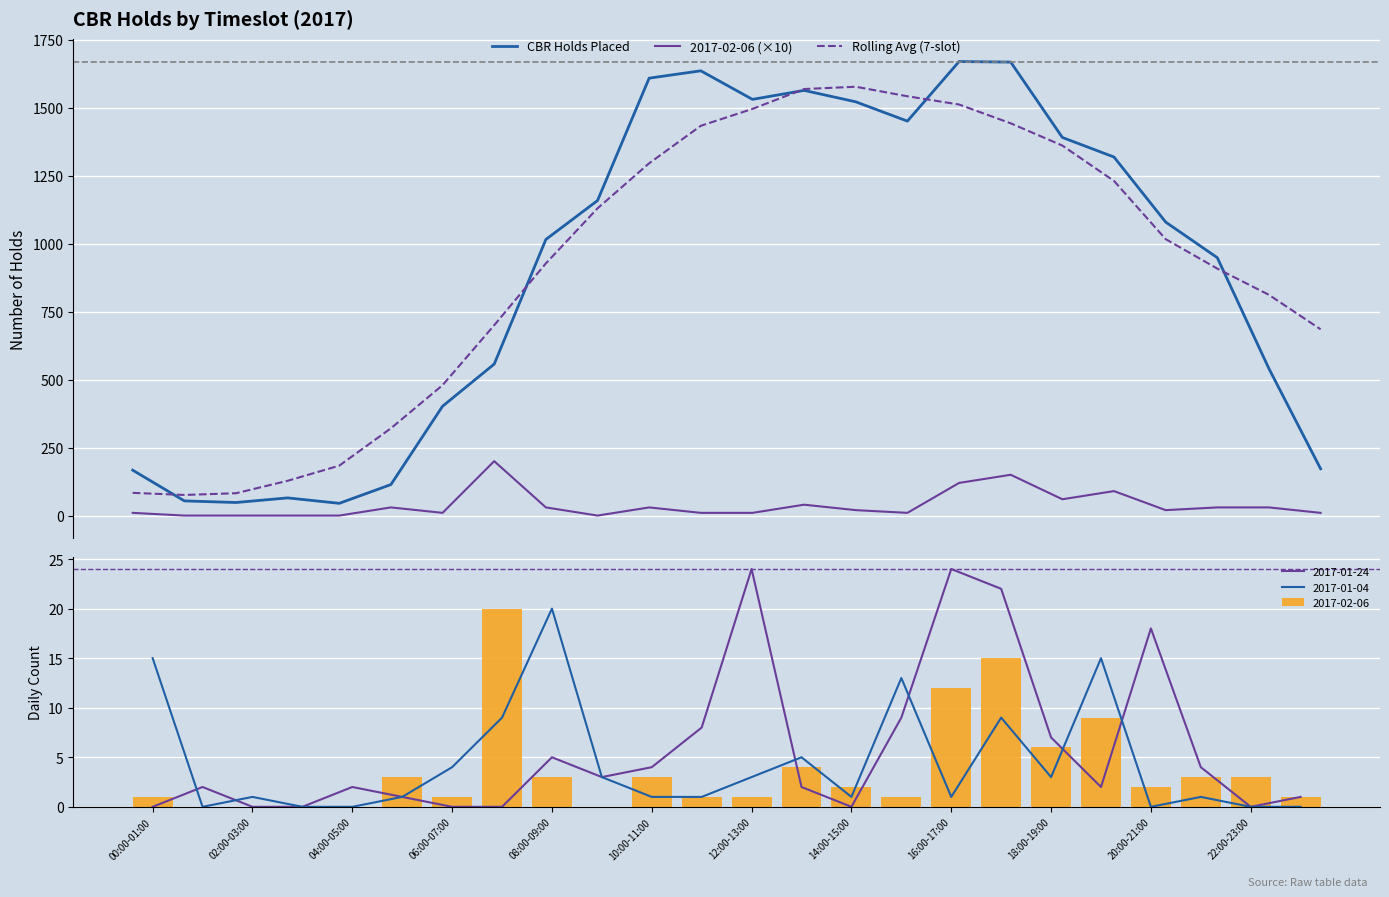

At 19, list the series in order from smallest to largest.

2017-02-06 (×10), Rolling Avg (7-slot), CBR Holds Placed